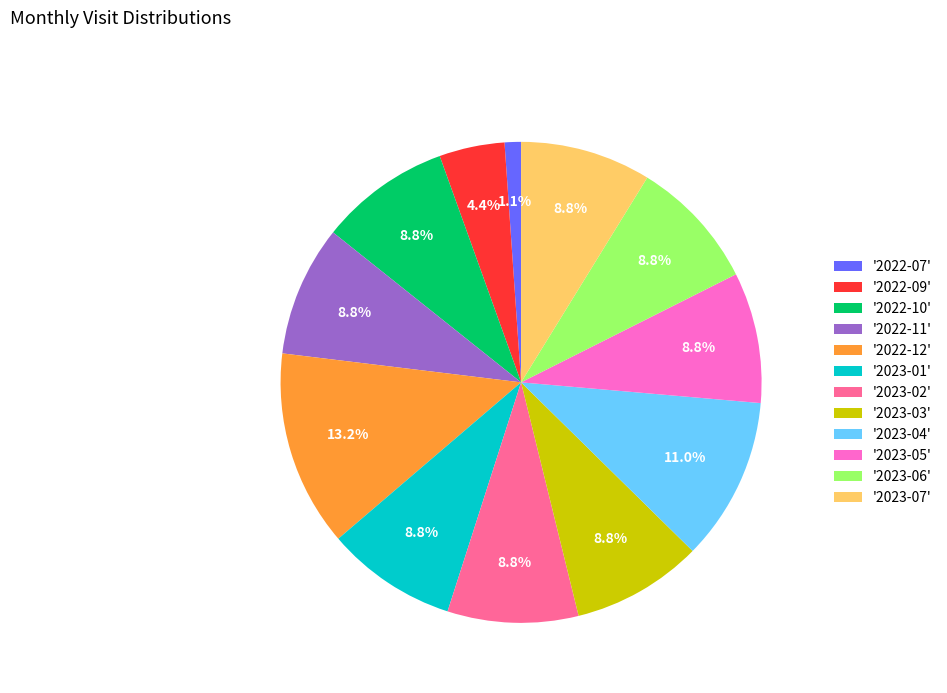

Which category has the smallest portion of the pie?

'2022-07'